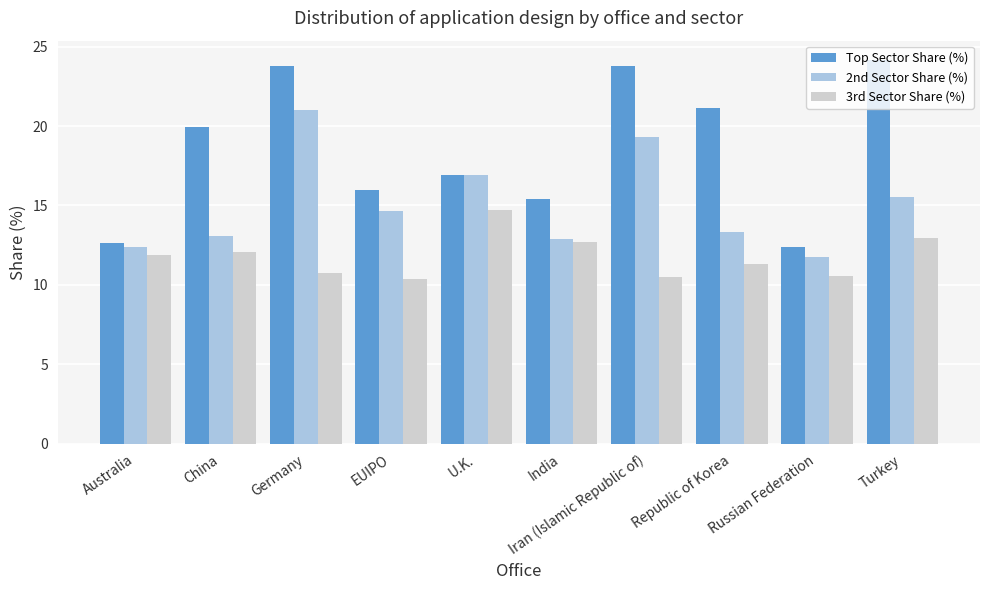

At which category does the chart reach its peak across all series?

Turkey